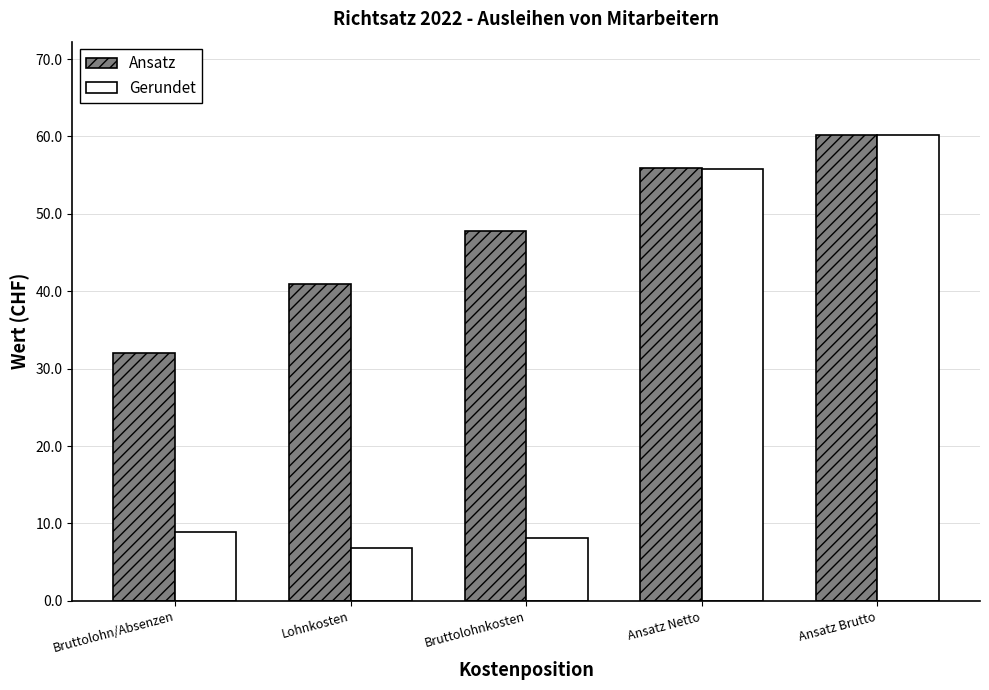

Where is Gerundet nearest to the value 33?

Ansatz Netto